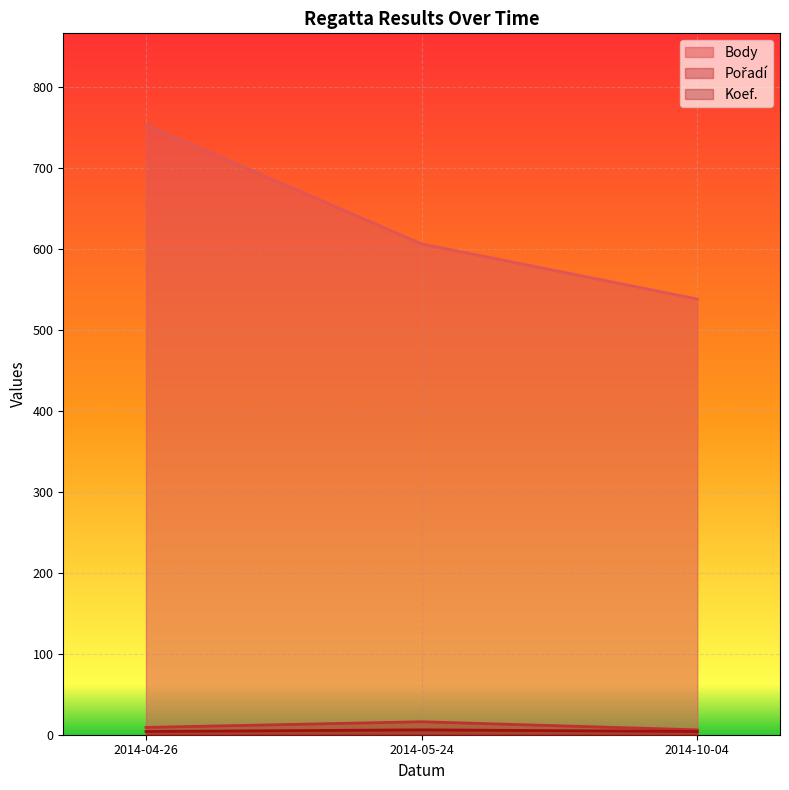

What are all the series names shown in the legend?

Body, Pořadí, Koef.